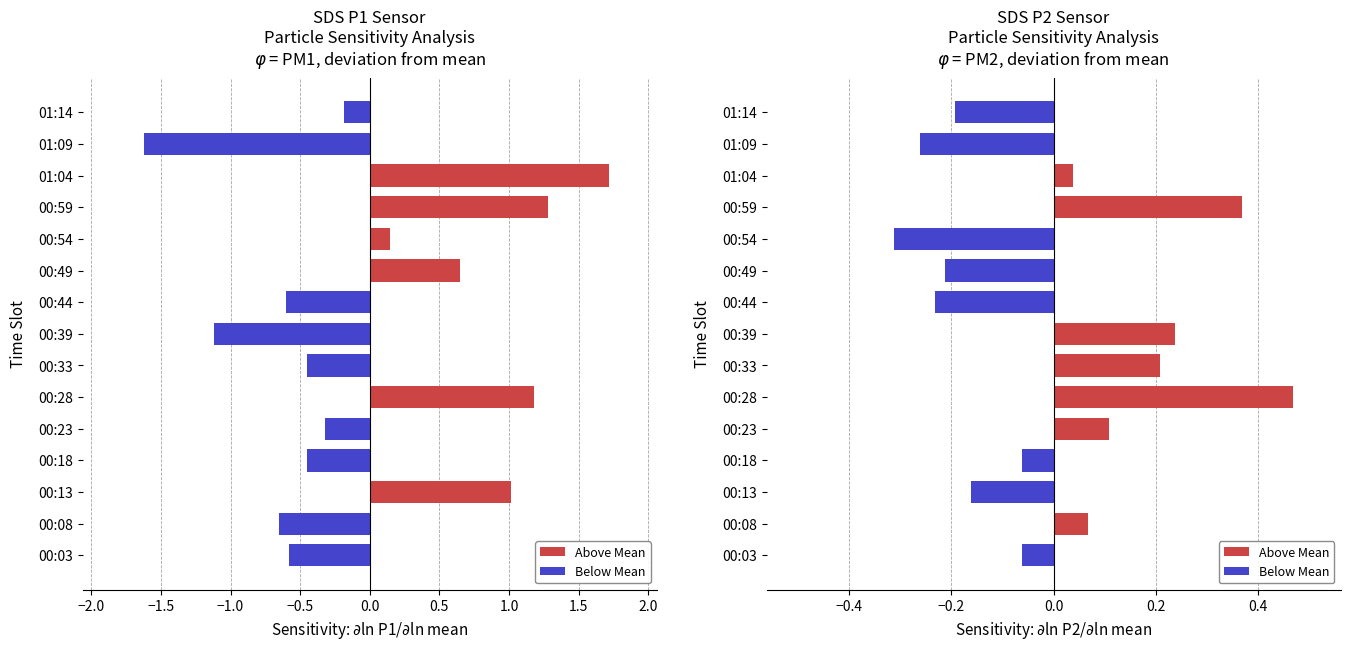

Reading left to right, what are all the values shown in this chart?

SDS_P1: 00:03=-0.6	00:08=-0.7	00:13=1.0	00:18=-0.5	00:23=-0.3	00:28=1.2	00:33=-0.5	00:39=-1.1	00:44=-0.6	00:49=0.6	00:54=0.1	00:59=1.3	01:04=1.7	01:09=-1.6	01:14=-0.2
SDS_P2: 00:03=-0.1	00:08=0.1	00:13=-0.2	00:18=-0.1	00:23=0.1	00:28=0.5	00:33=0.2	00:39=0.2	00:44=-0.2	00:49=-0.2	00:54=-0.3	00:59=0.4	01:04=0.0	01:09=-0.3	01:14=-0.2